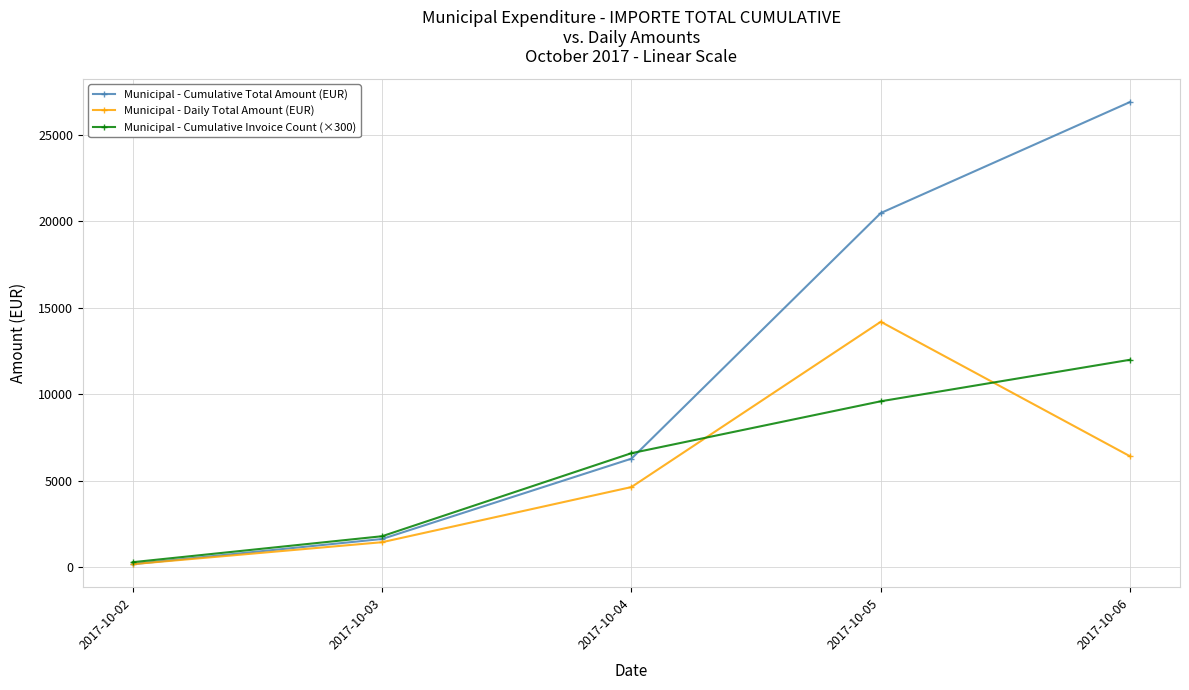

What is the value of the Municipal - Daily Total Amount (EUR) point at the 1st from the left?

185.6